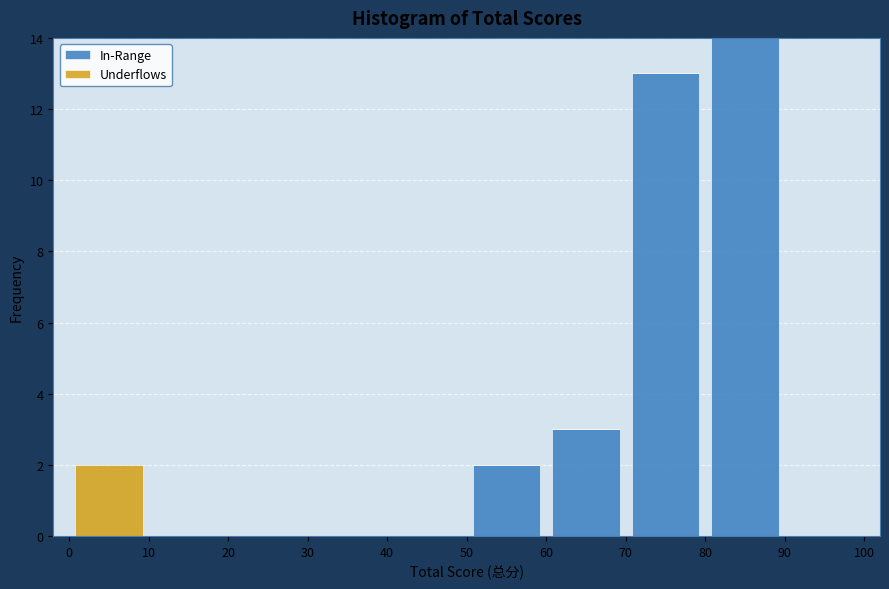

What is the total height of the stacked bar covering 50 to 60 on the x-axis? The values are not printed on the chart, so give them approximately, as read against the axis.

2